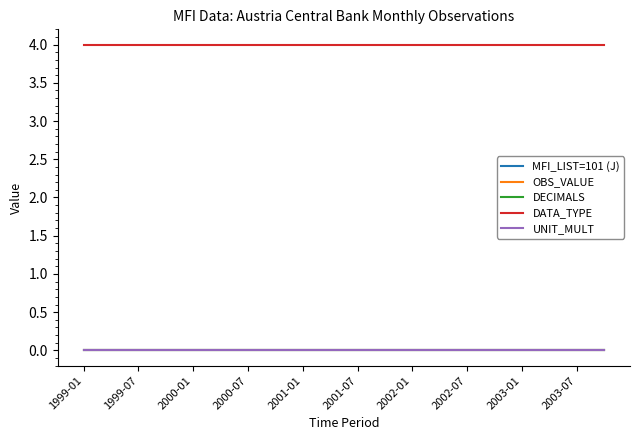

At which category is the sum across all series the highest?

1999-01